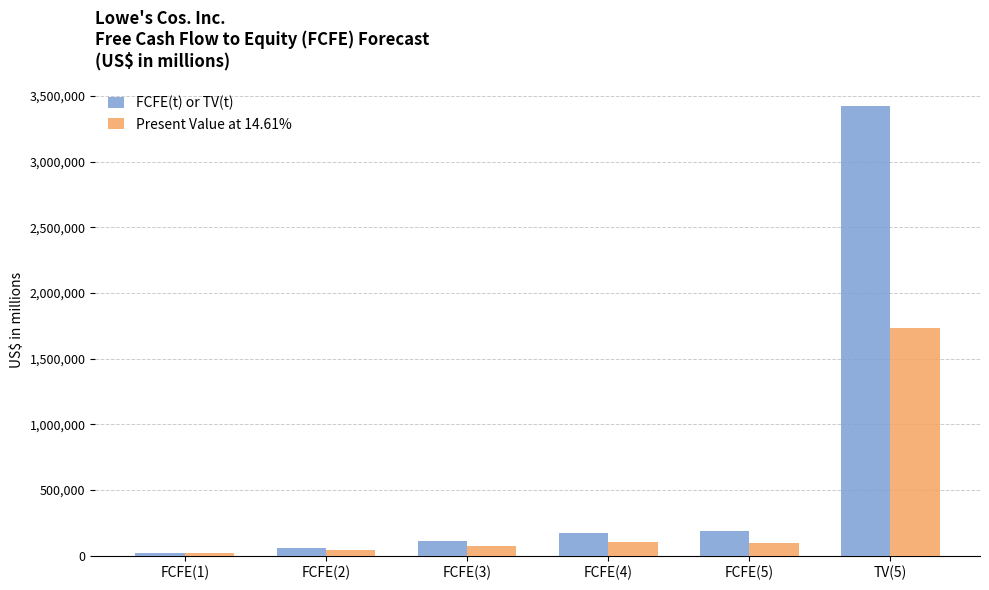

List the series in order of their peak value, lowest first.

Present Value at 14.61%, FCFE(t) or TV(t)